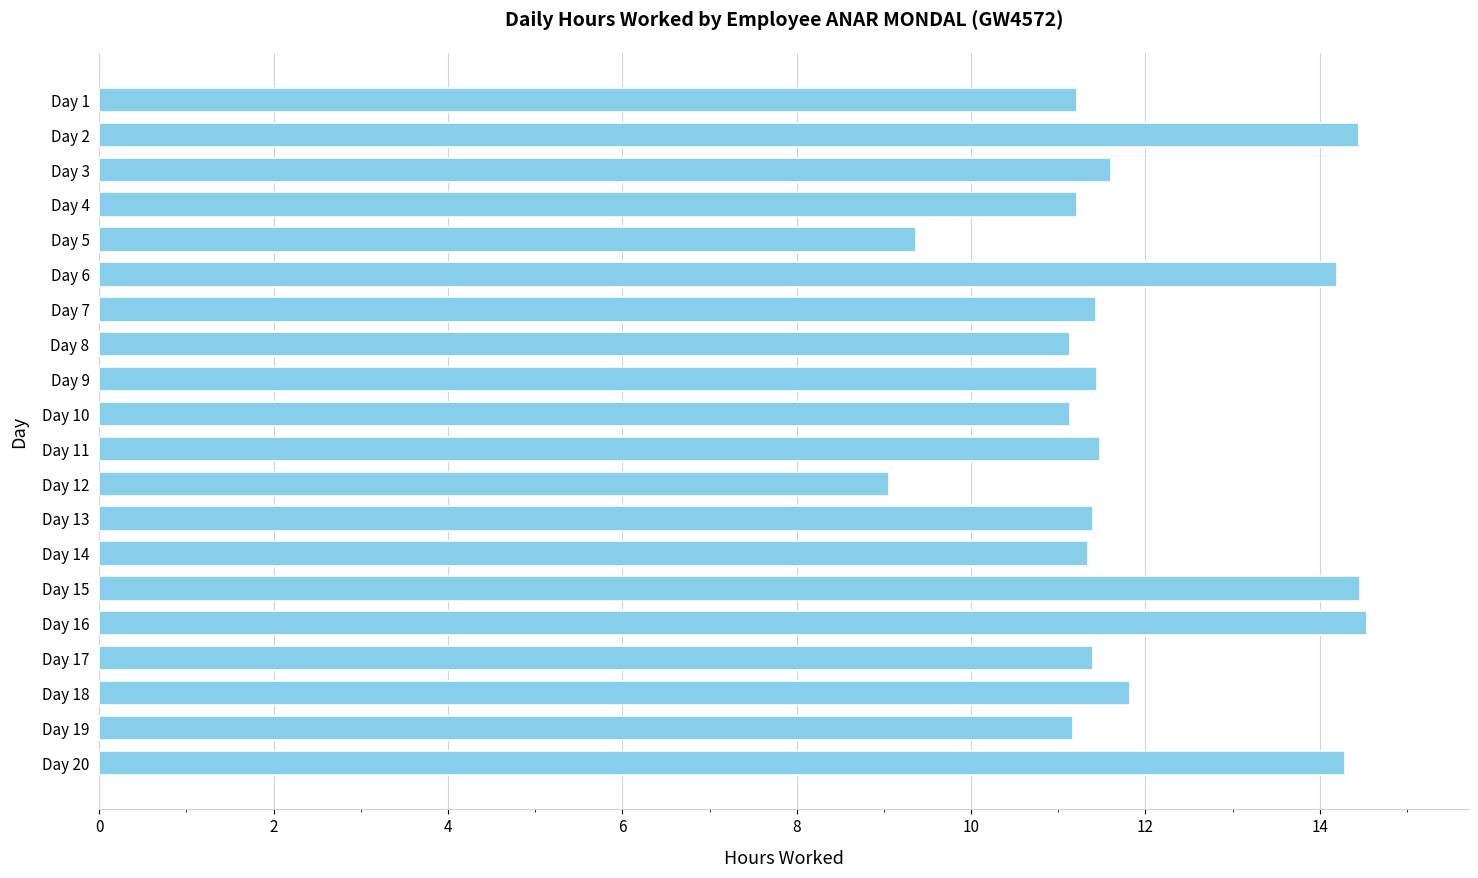

What is the sum of all values?

238.2